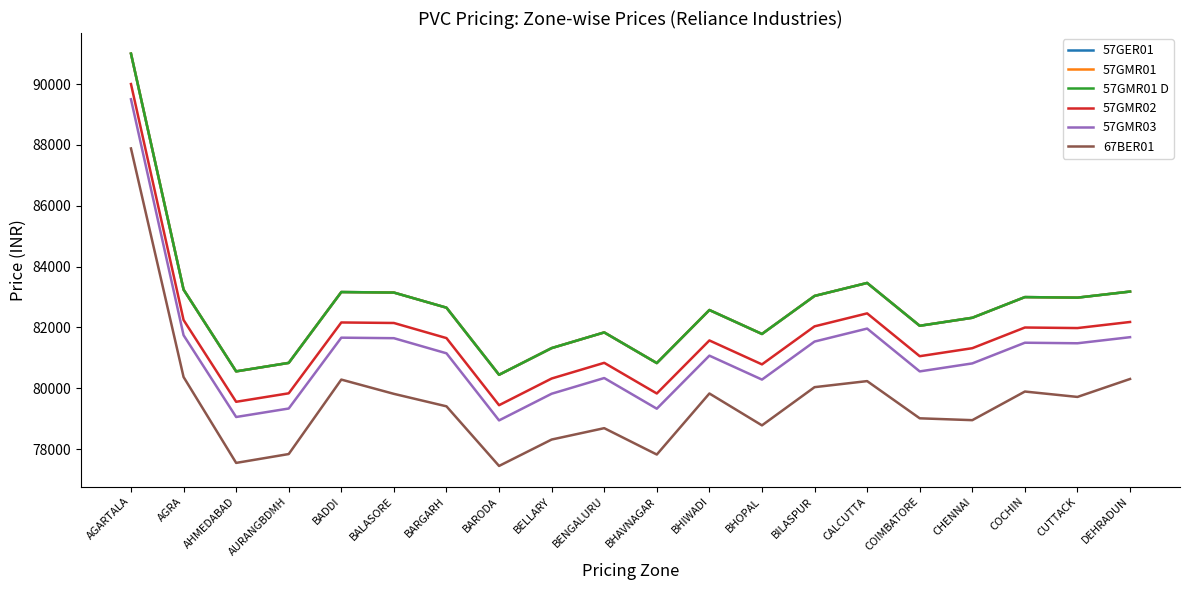

Is this an area chart (filled region under the line)?

No